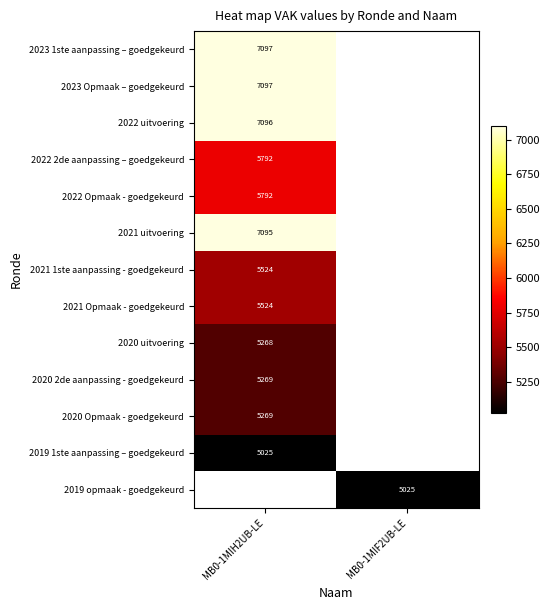

Is it true that 2019 opmaak - goedgekeurd equals 8843 at MB0-1MIF2UB-LE?

False